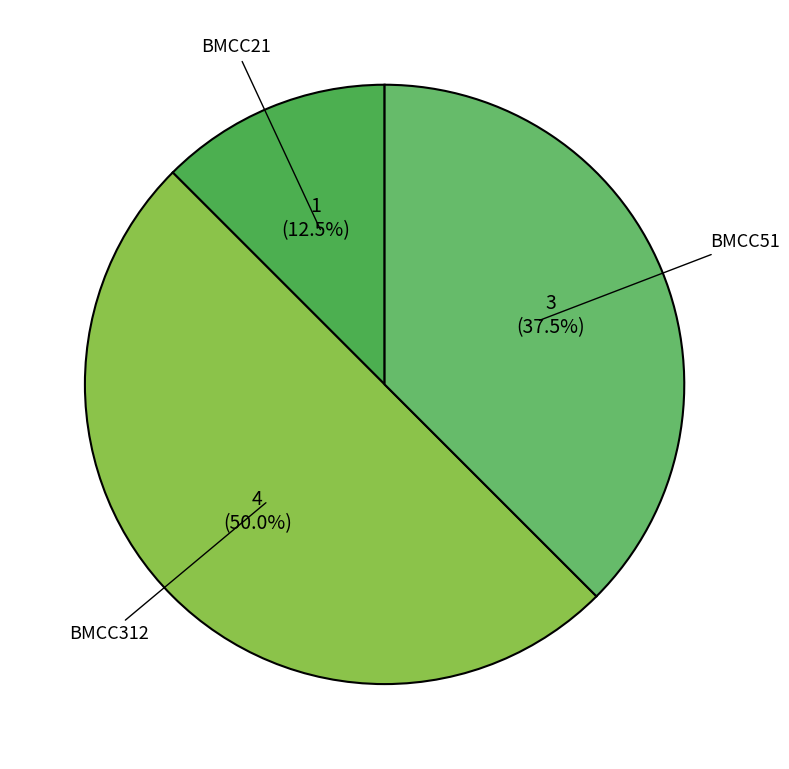

Which category has the biggest portion of the pie?

BMCC312